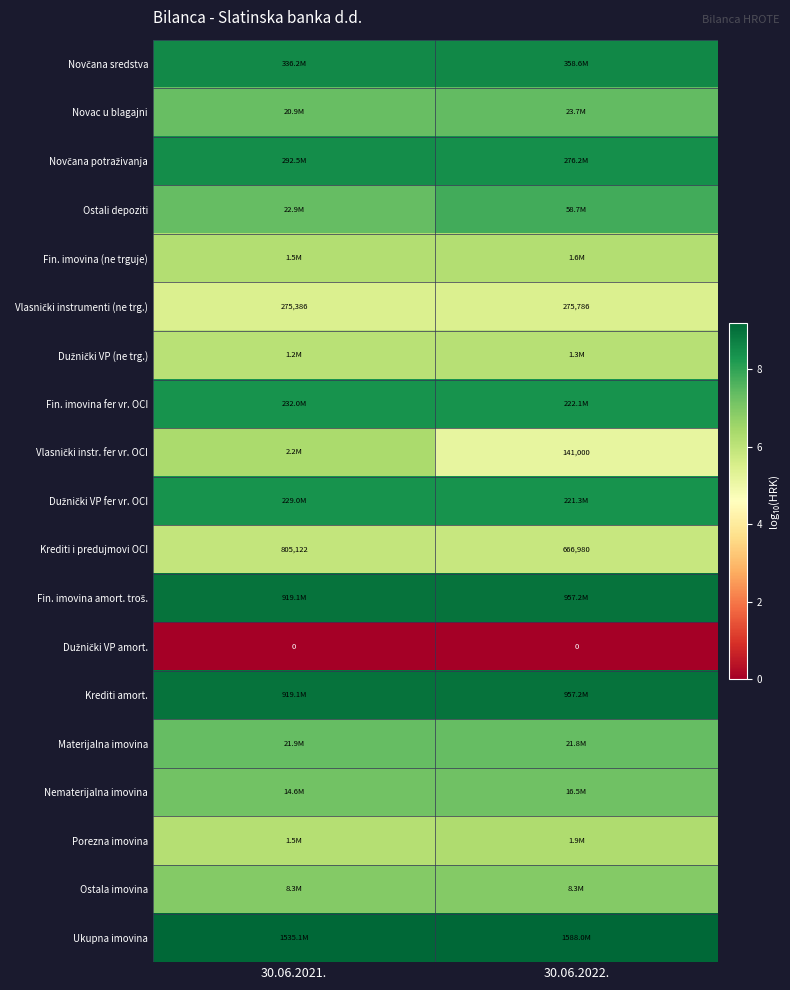

Is it true that Krediti i predujmovi OCI equals 5.8 at 30.06.2022.?

True